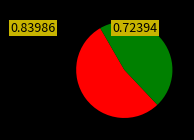

Is there a majority slice in this chart?

Yes